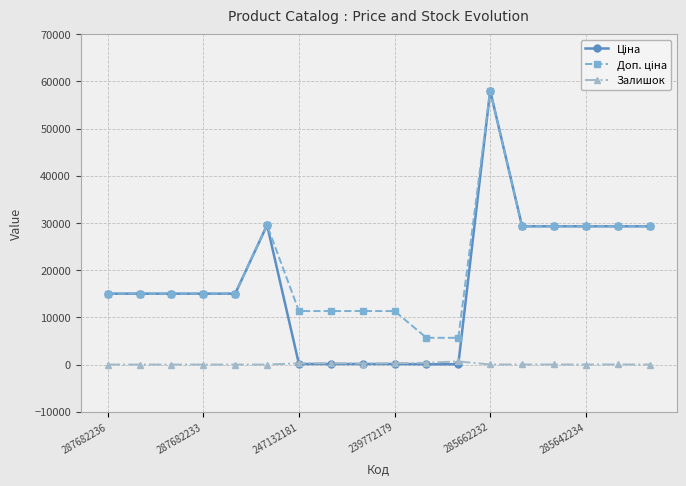

At how many categories does at least one series exceed 24317?

7